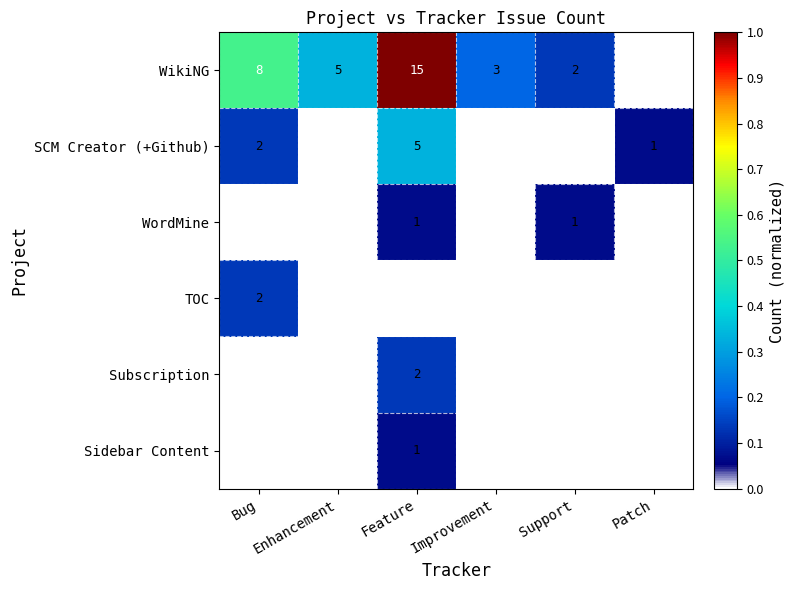

True or false: WordMine has a value of 1 at Feature.

True